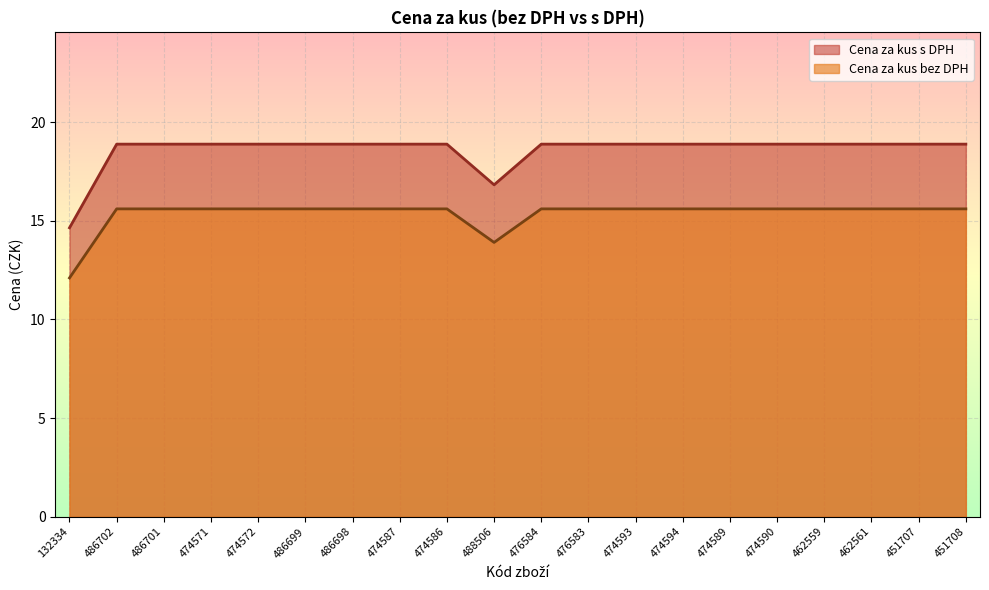

What is the label of the 5th point from the left?

474572